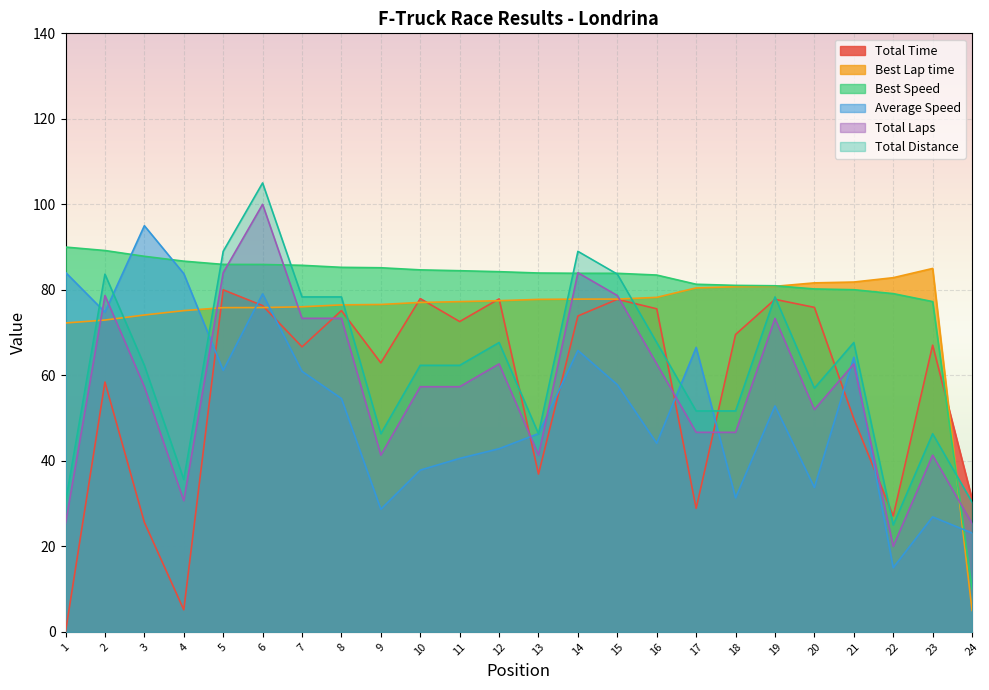

What is the value of the Average Speed point at the 1st from the left?

84.1